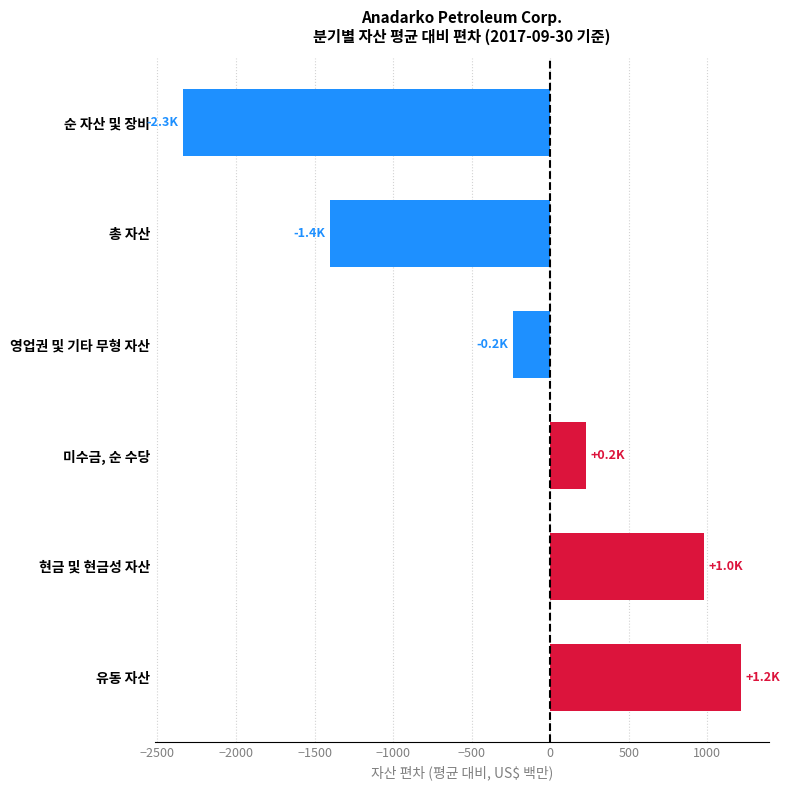

How many categories are shown in the chart?

6